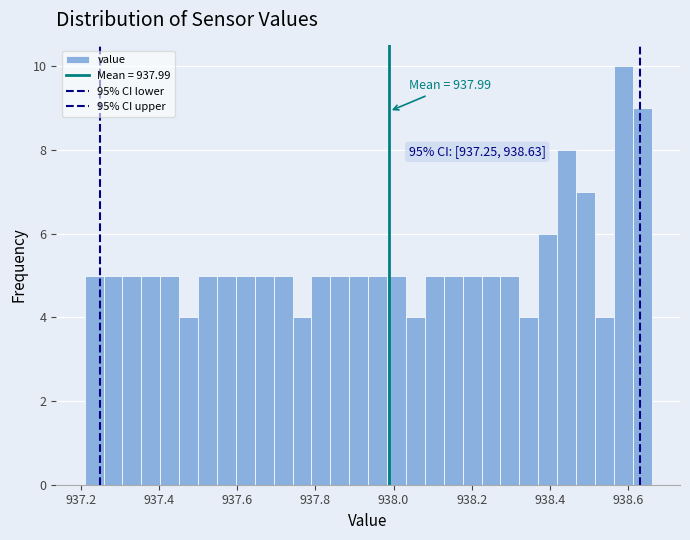

Around what value on the x-axis is the tallest bar? Give the approximate position of its centre, as read against the axis.

938.58